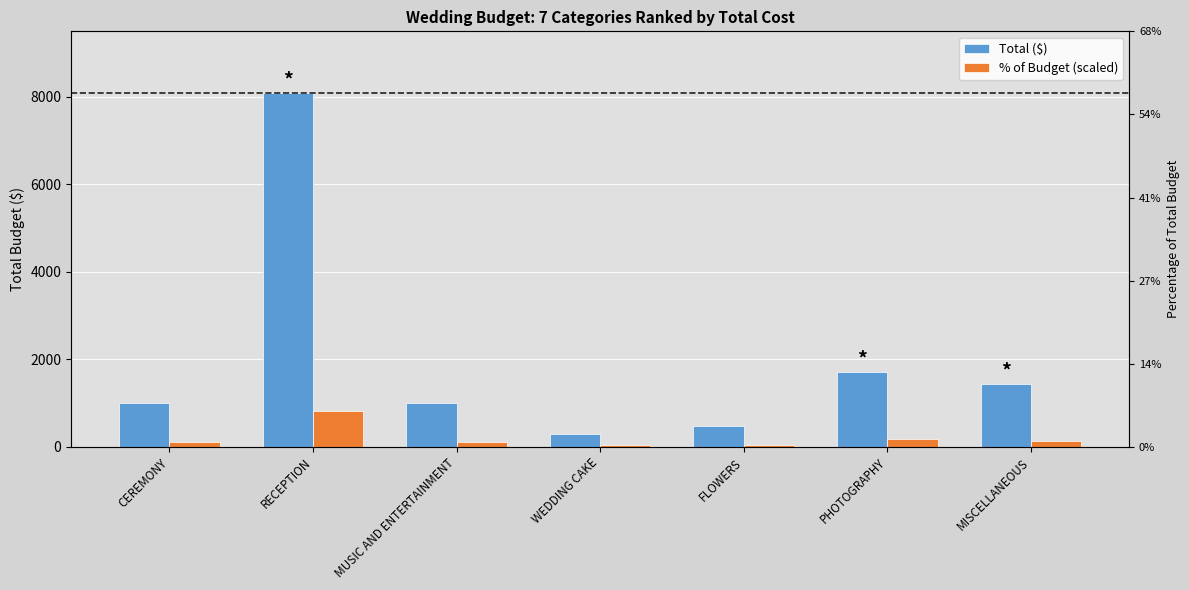

List the series in order of their overall mean, highest first.

Total ($), % of Budget (scaled)